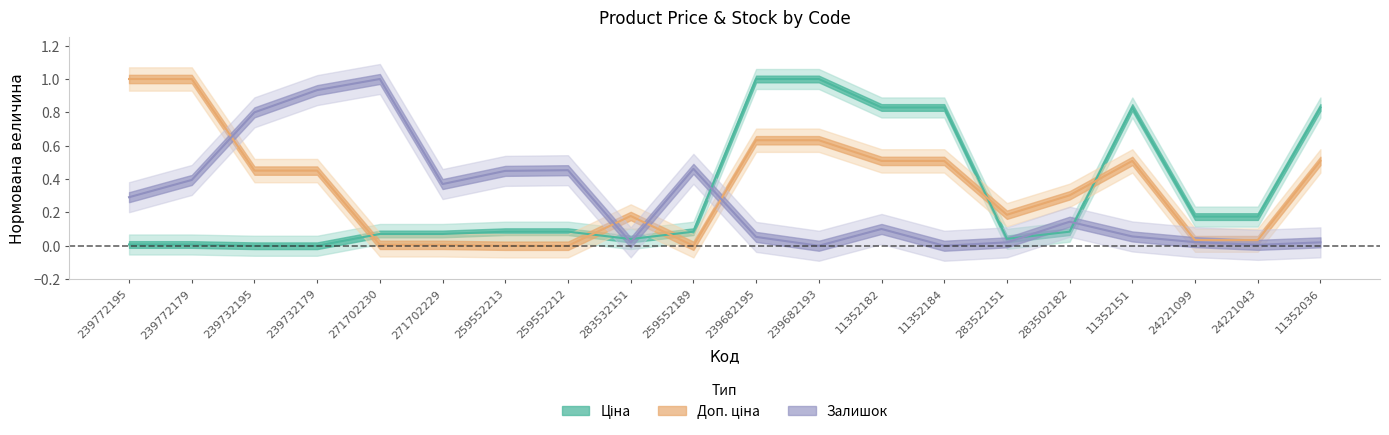

Rank the series at 271702230 from highest to lowest value.

Залишок, Ціна, Доп. ціна